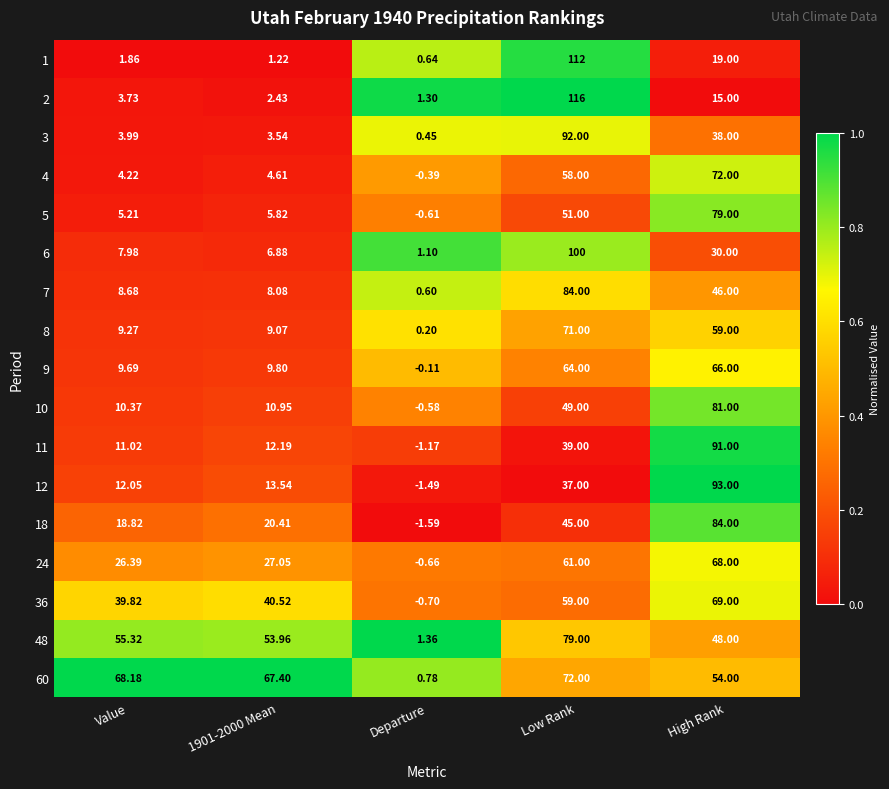

At Low Rank, list the series in order from largest to smallest.

2, 1, 6, 3, 7, 48, 60, 8, 9, 24, 36, 4, 5, 10, 18, 11, 12